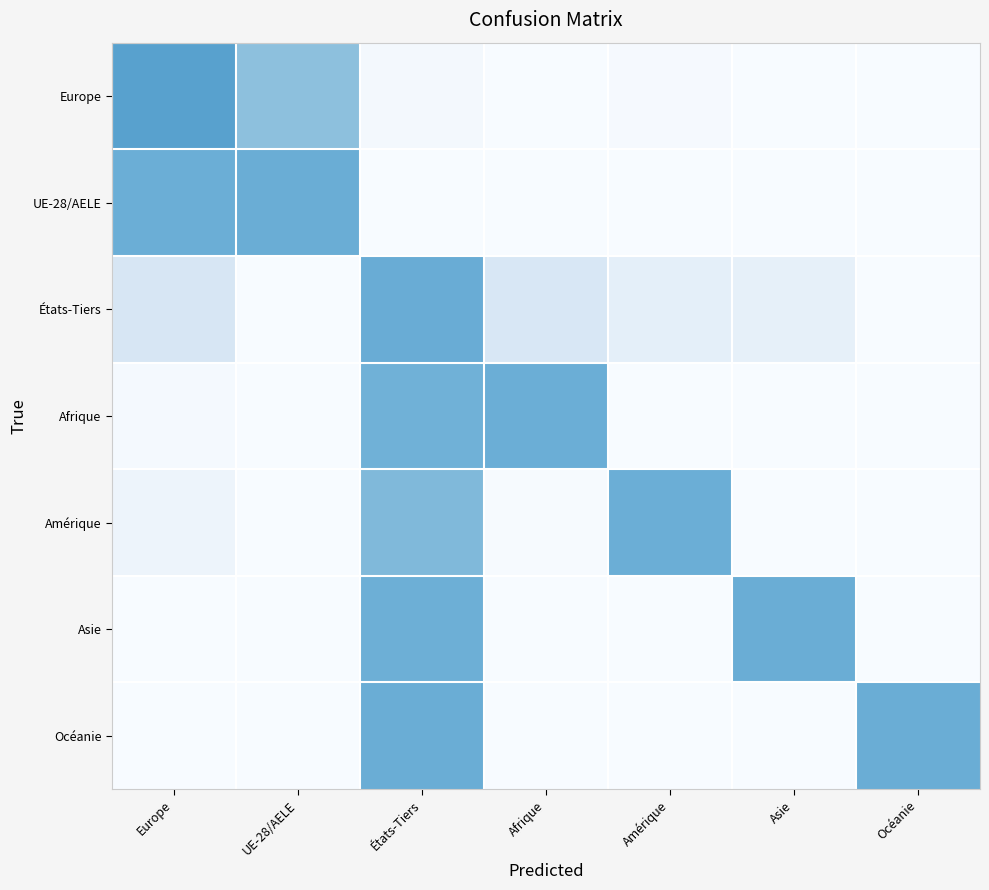

At which category is the sum across all series the highest?

États-Tiers